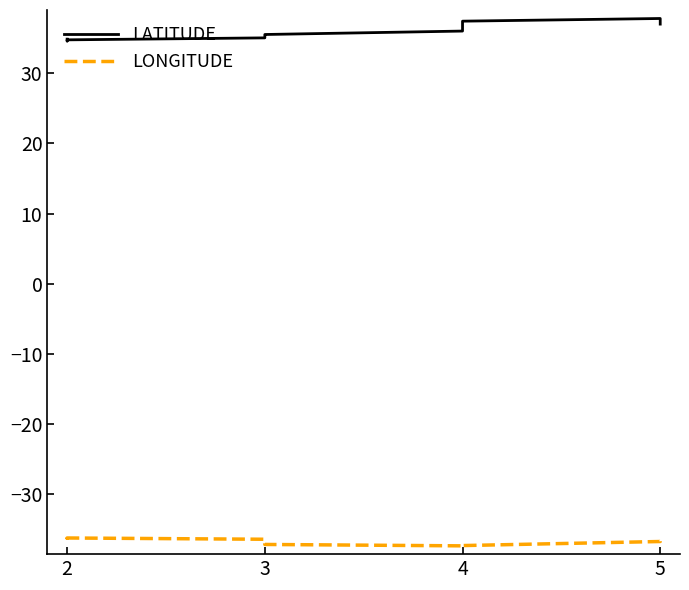

What is the difference between the maximum and minimum values in the LONGITUDE series?

1.3